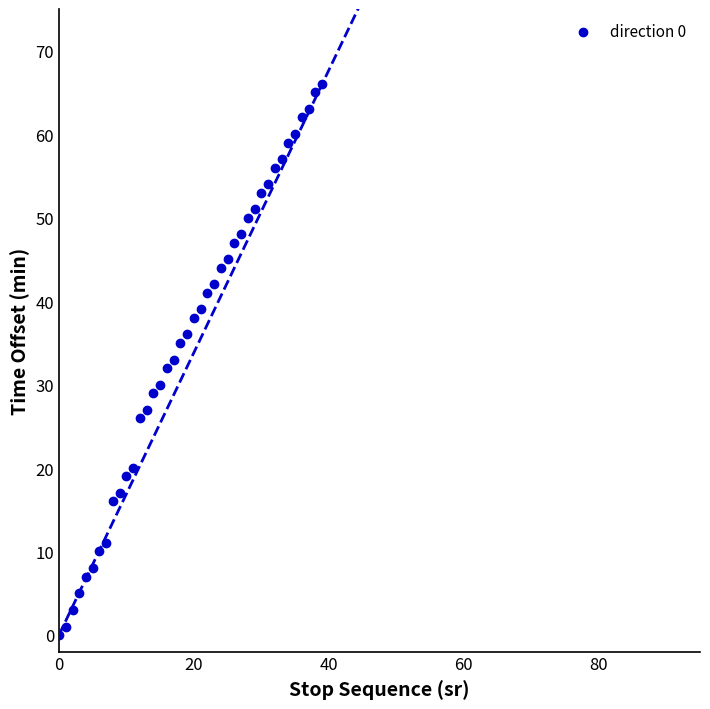

What is the range of Y values (max minus min)?

66